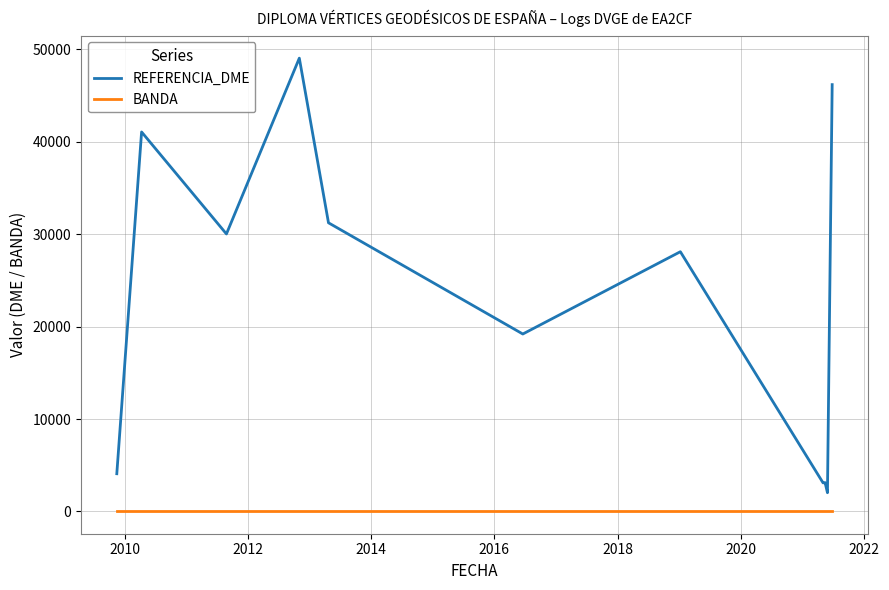

Which series has the widest spread of values?

REFERENCIA_DME